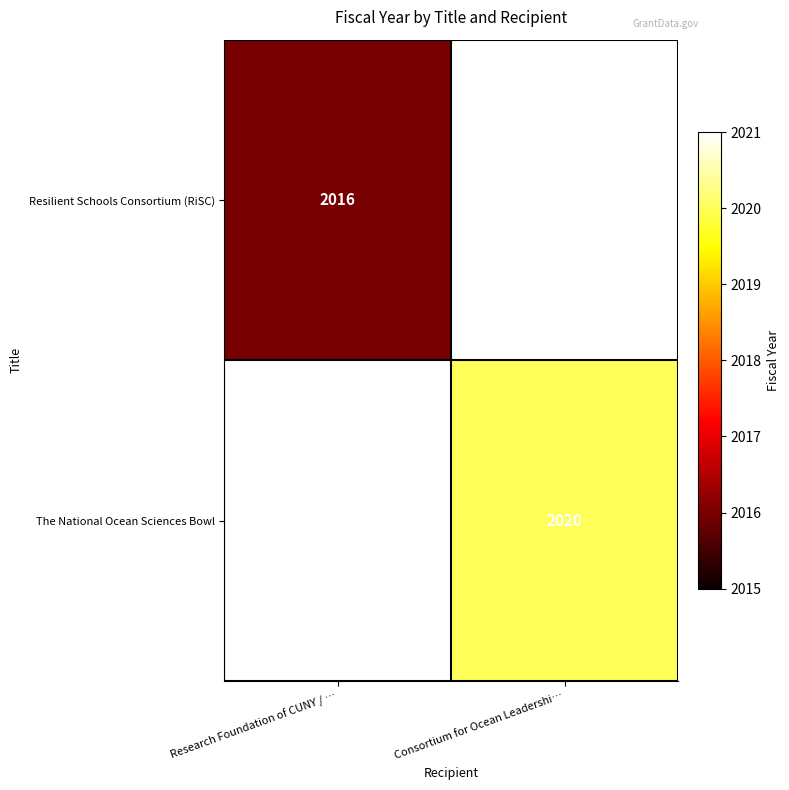

The value of The National Ocean Sciences Bowl at Consortium for Ocean Leadershi… is 2020. True or false?

True